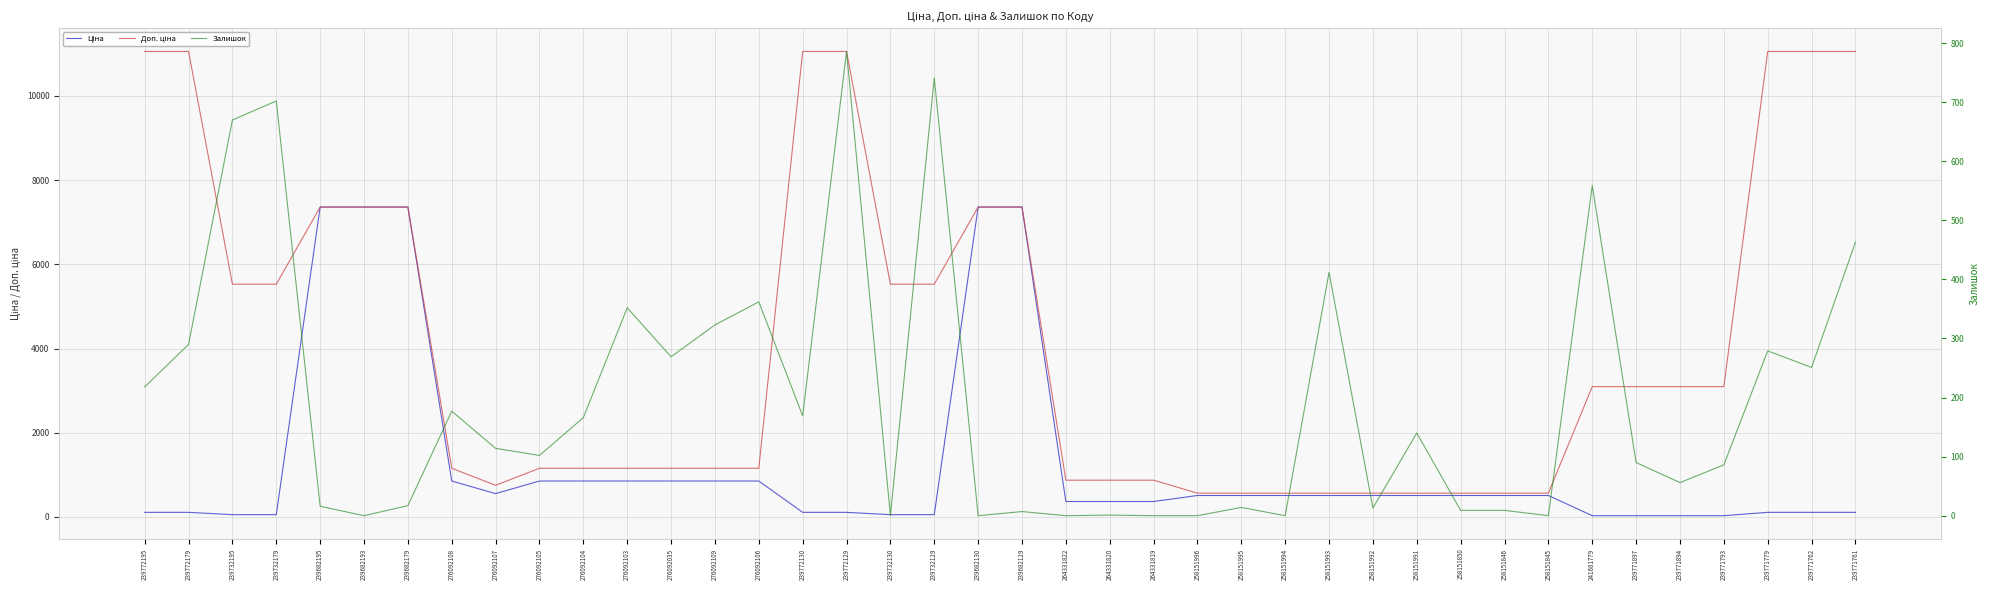

True or false: Ціна has more than 1 interior local peaks.

False